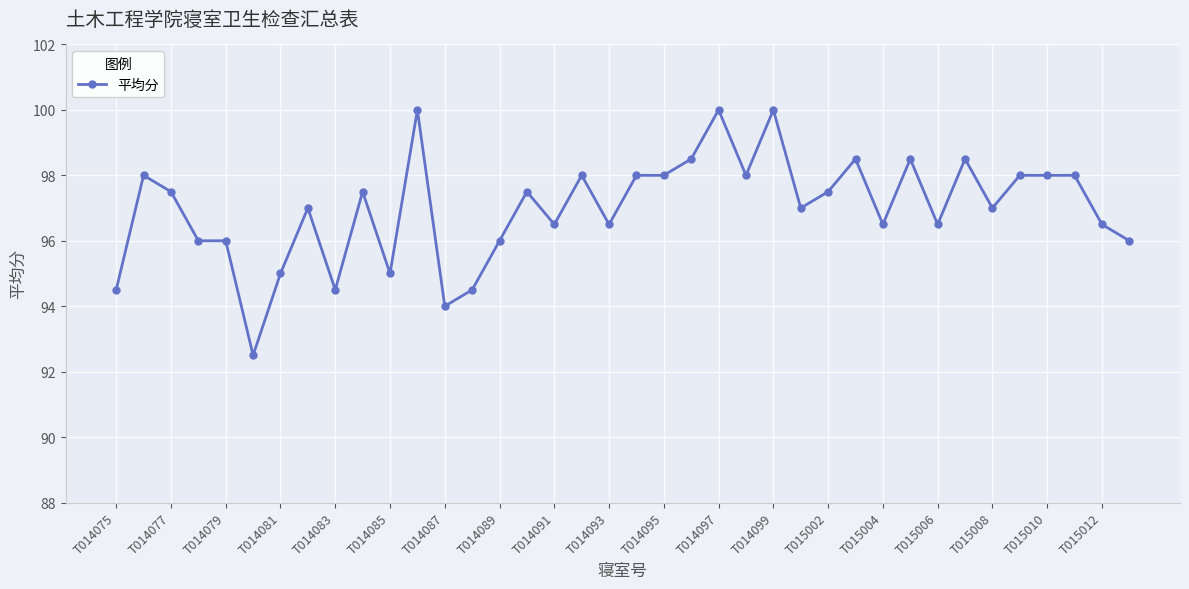

True or false: there are more than 2 points higher than both neighbors.

True